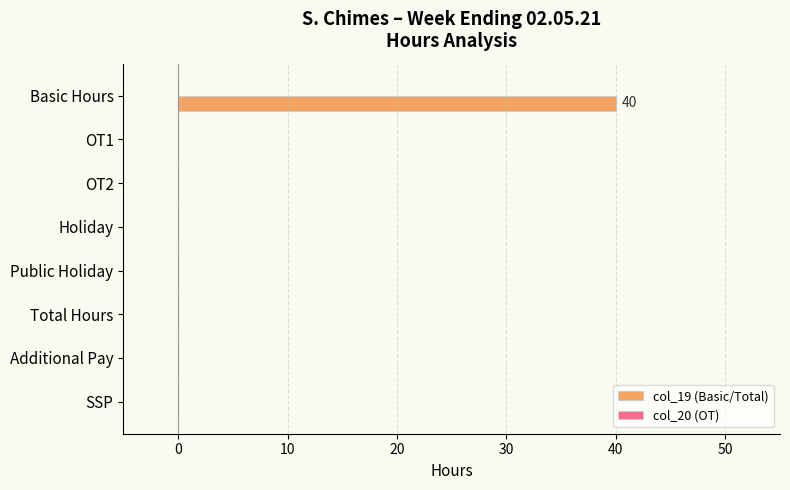

True or false: the data shows 0 at Additional Pay.

True